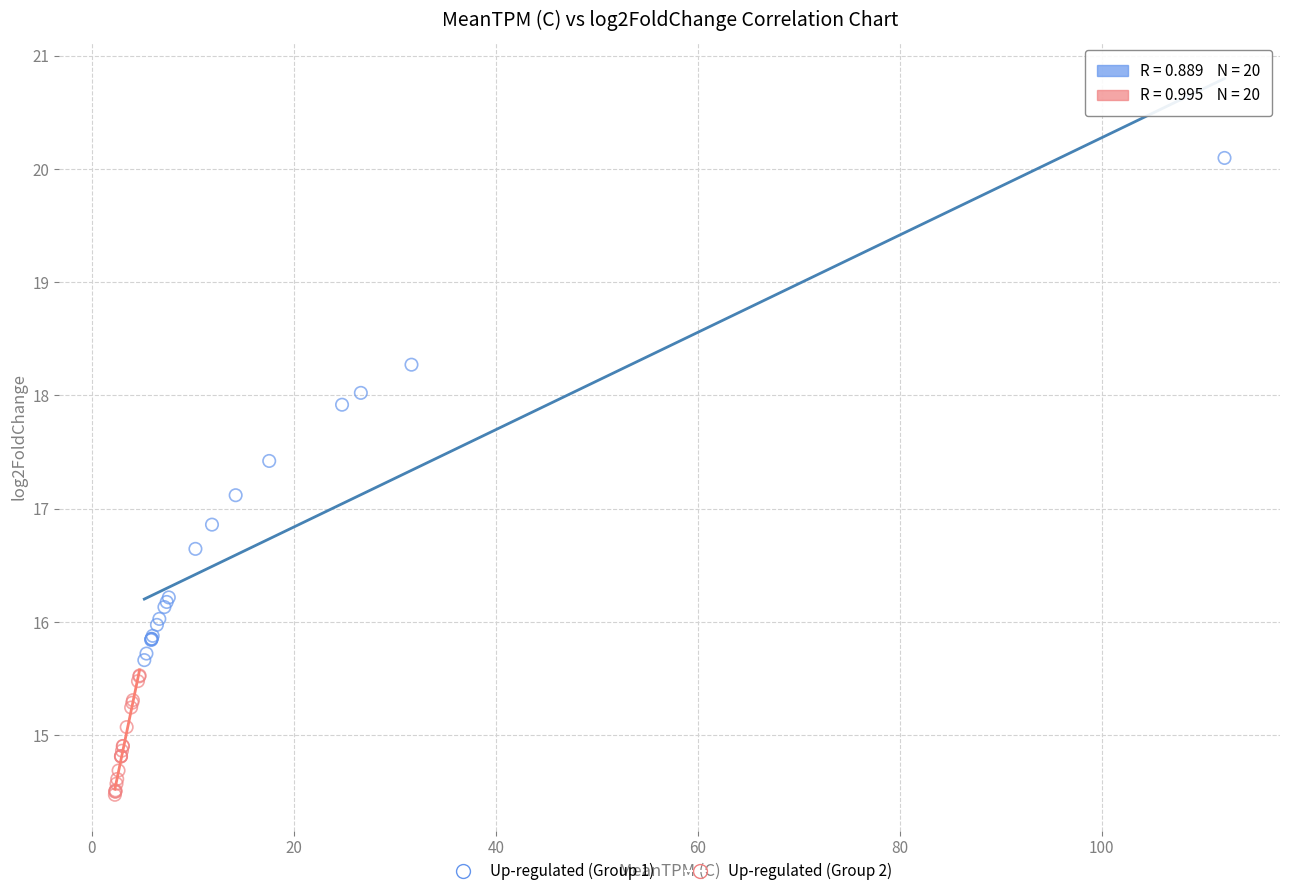

Which series reaches the maximum Y coordinate?

Up-regulated (Group 1)